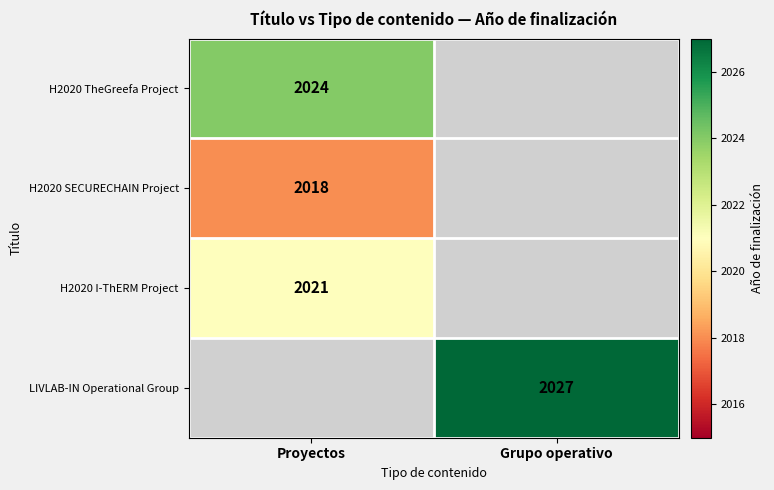

The H2020 SECURECHAIN Project series shows 2018 at Proyectos. True or false?

True